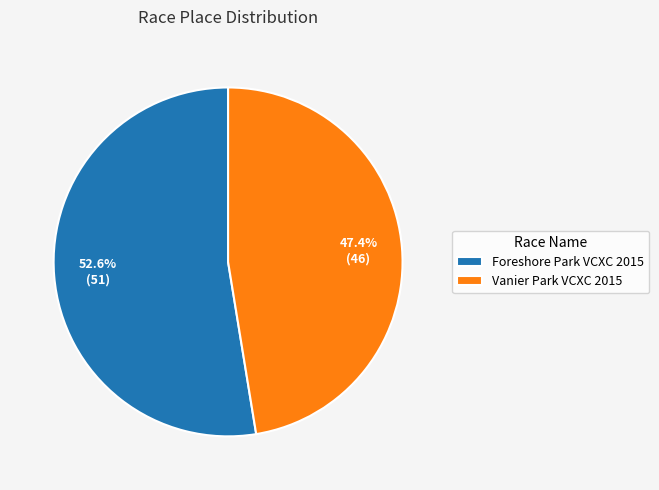

Which category has the biggest portion of the pie?

Foreshore Park VCXC 2015